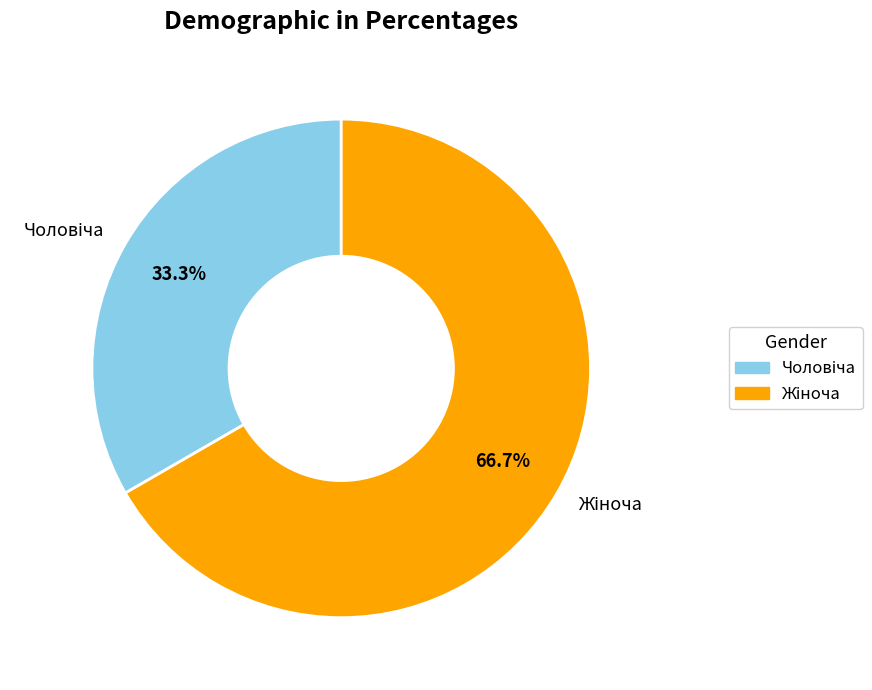

Is there a majority slice in this chart?

Yes